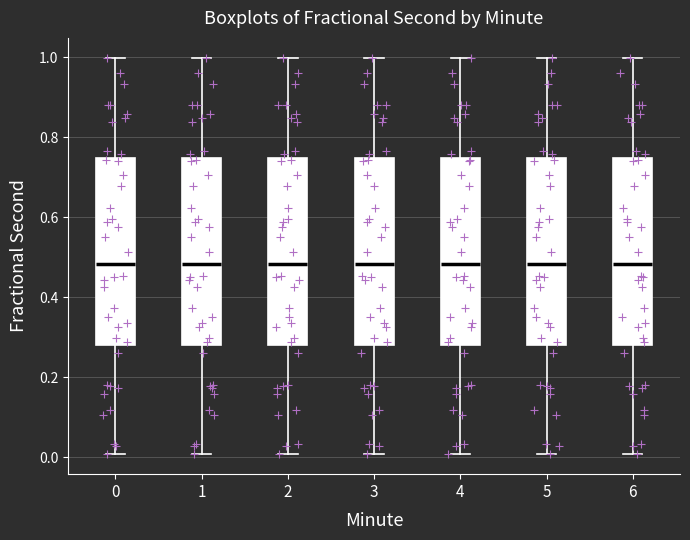

Reading left to right, transcribe this box plot: for each box, give where its median line is, the range the box spans, and where its two whiskers end, as read against the y-axis. The values are not printed on the chart, so give them approximately, as read against the axis.

0: median 0.48, box 0.28 to 0.74, whiskers 0.00 to 1.00
1: median 0.48, box 0.28 to 0.74, whiskers 0.00 to 1.00
2: median 0.48, box 0.28 to 0.74, whiskers 0.00 to 1.00
3: median 0.48, box 0.28 to 0.74, whiskers 0.00 to 1.00
4: median 0.48, box 0.28 to 0.74, whiskers 0.00 to 1.00
5: median 0.48, box 0.28 to 0.74, whiskers 0.00 to 1.00
6: median 0.48, box 0.28 to 0.74, whiskers 0.00 to 1.00